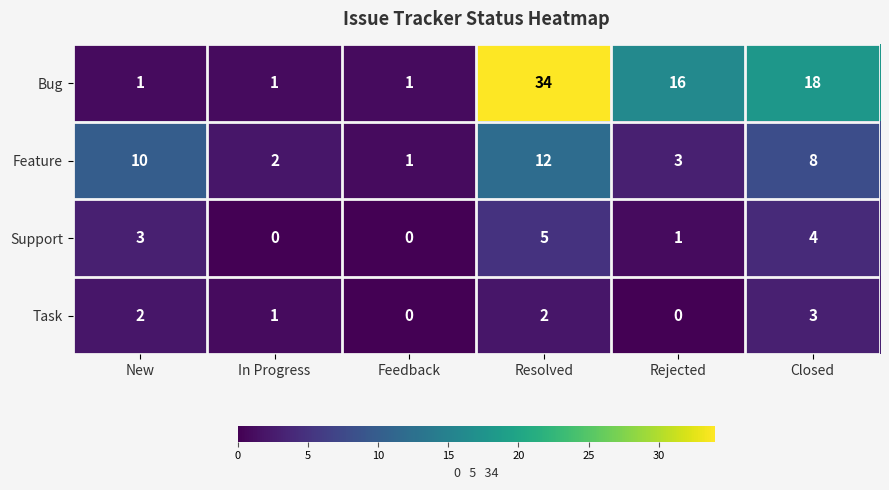

Is it true that Support equals 3 at In Progress?

False